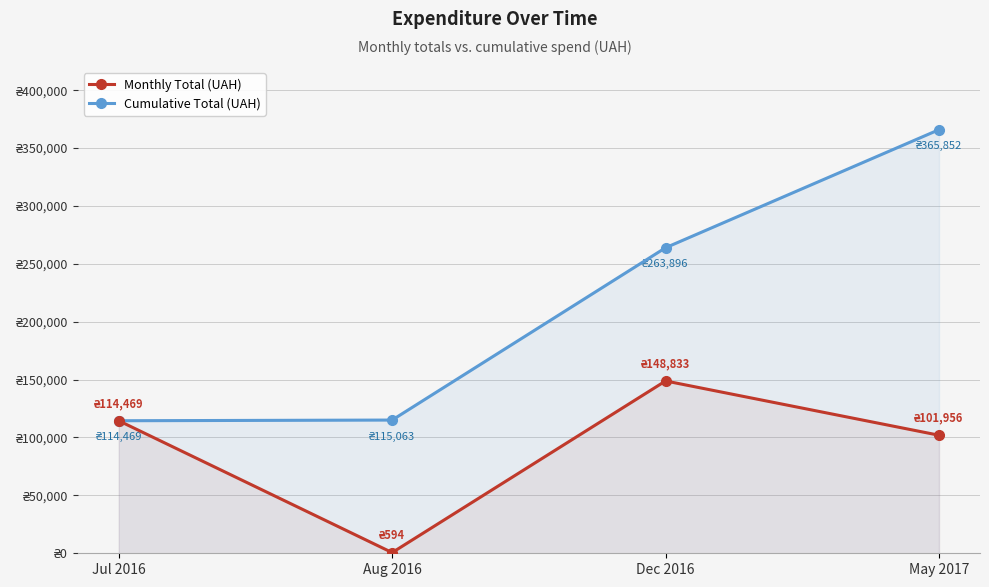

List the labels in order of Cumulative Total (UAH) value, smallest first.

Jul 2016, Aug 2016, Dec 2016, May 2017